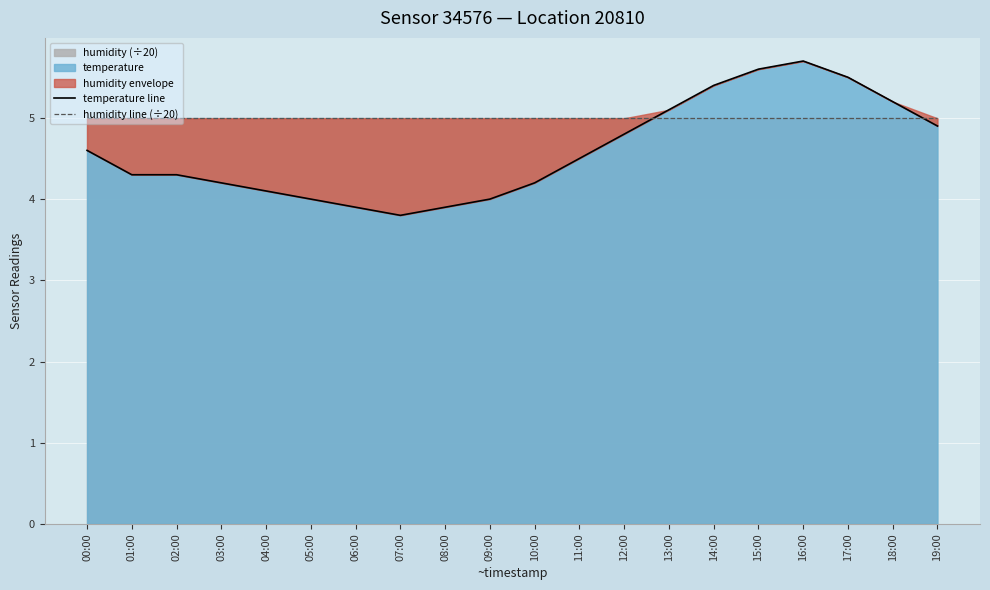

What is the average value of the humidity line (÷20) series?

5.0